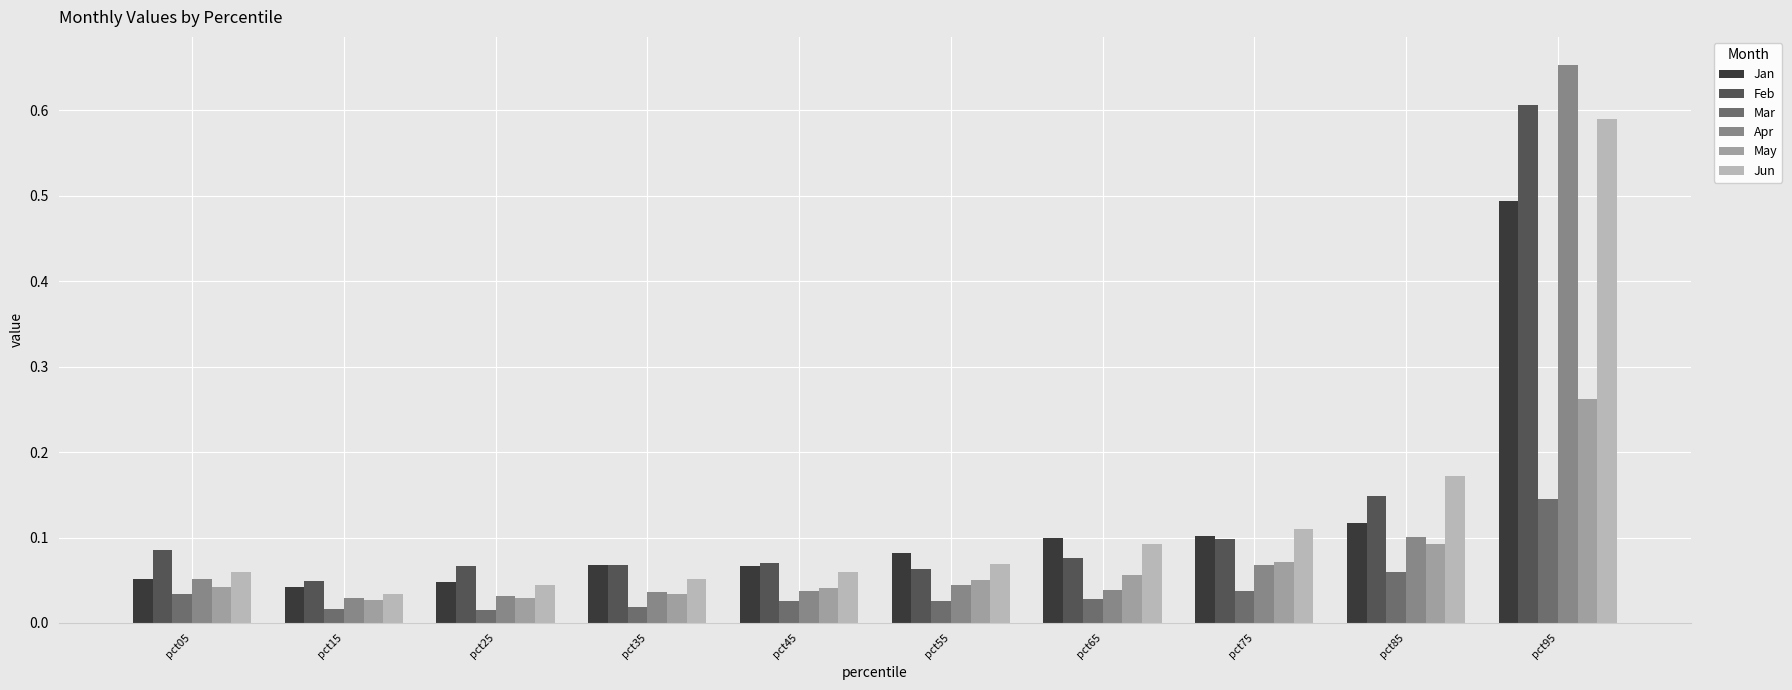

What is the sum of all Mar values?

0.4